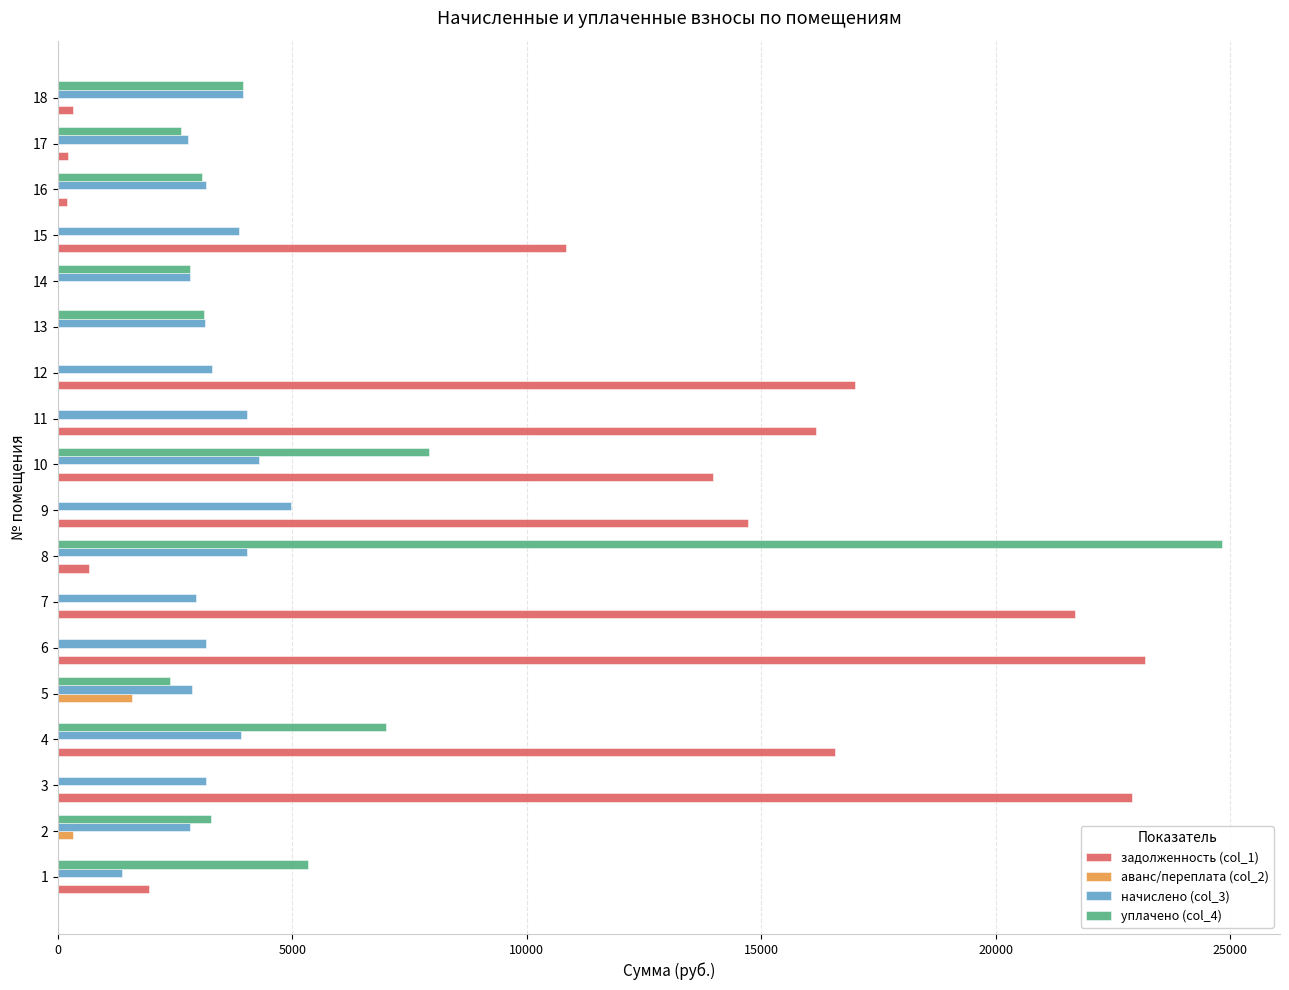

What is the maximum value for задолженность (col_1)?

23180.8